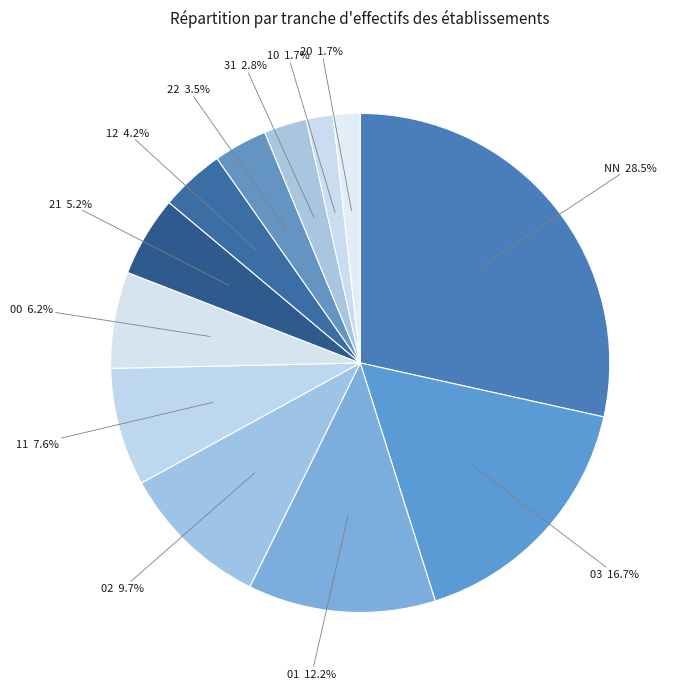

Count the number of slices in the pie.

12